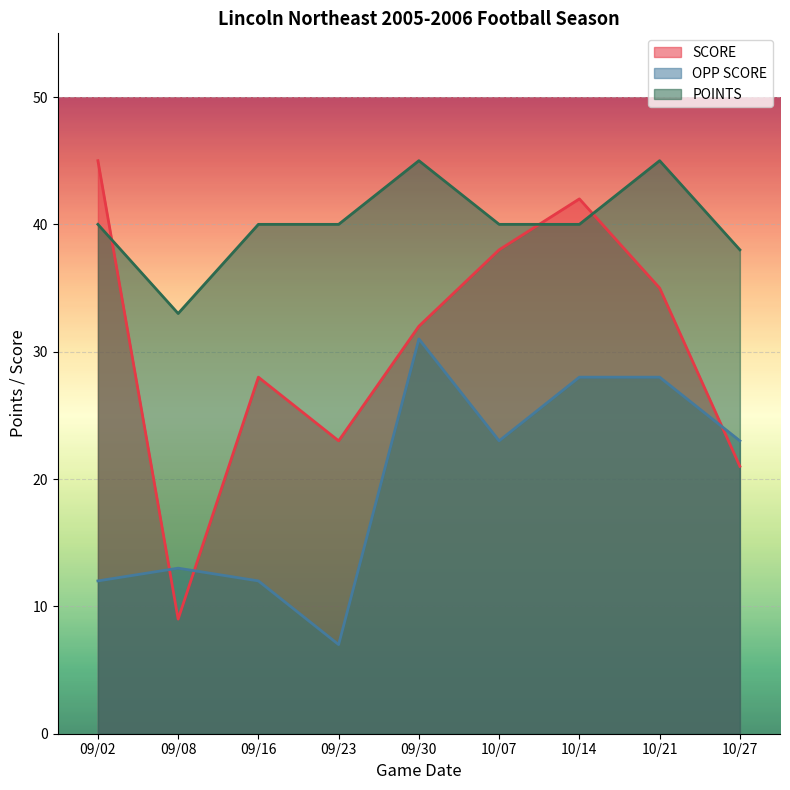

At how many categories does at least one series exceed 8?

9